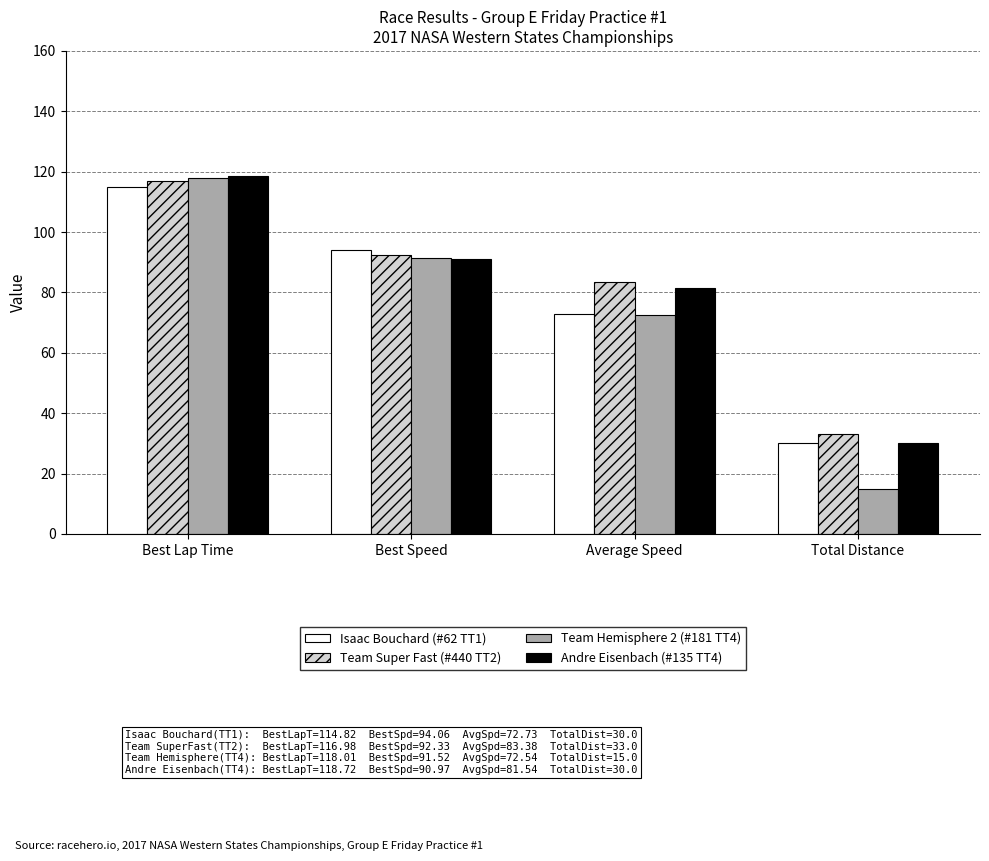

The value of Team Hemisphere 2 (#181 TT4) at Total Distance is 15.0. True or false?

True